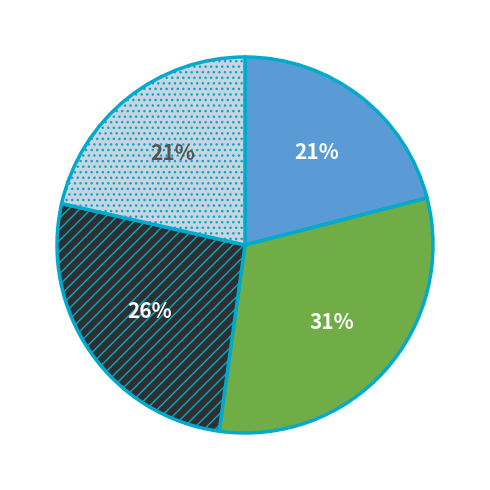

Is there any slice that represents more than half of the pie?

No